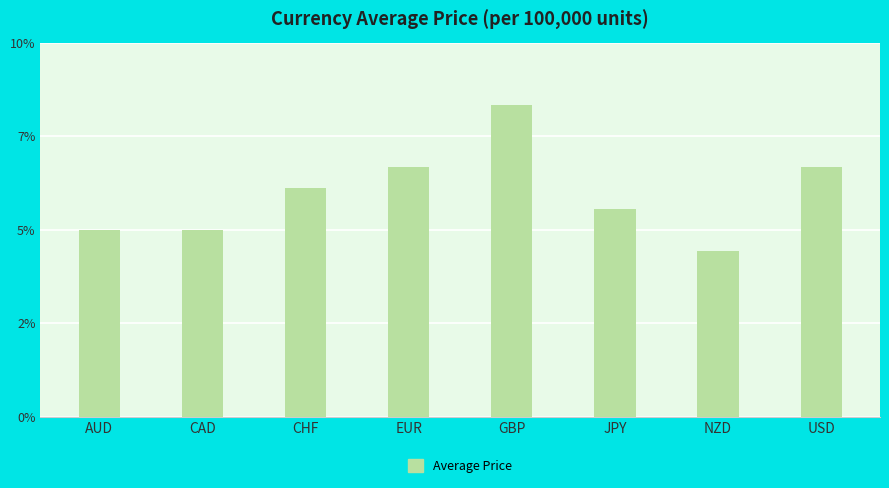

Reading left to right, extract all data points from this chart.

90	90	110	120	150	100	80	120